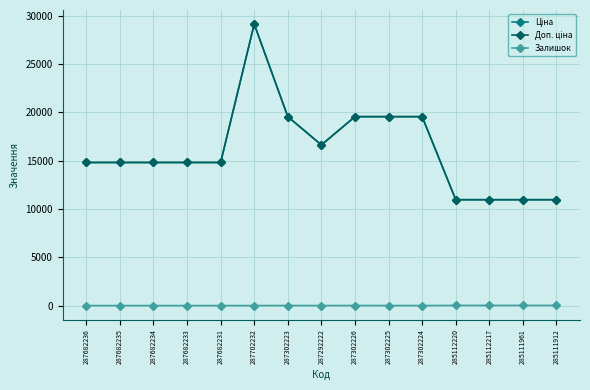

At 287682234, list the series in order from largest to smallest.

Ціна, Доп. ціна, Залишок